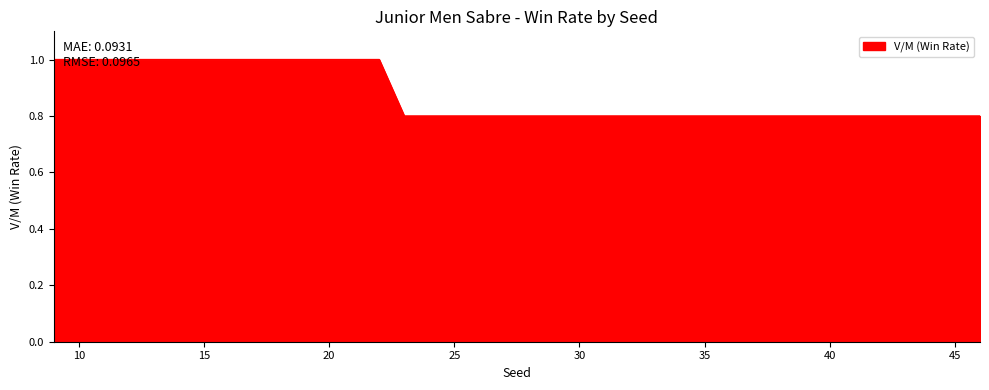

Reading left to right, transcribe all the data shown in this chart.

9=1.0	10=1.0	11=1.0	12=1.0	13=1.0	14=1.0	15=1.0	16=1.0	17=1.0	18=1.0	19=1.0	20=1.0	21=1.0	22=1.0	23=0.8	24=0.8	25=0.8	26=0.8	27=0.8	28=0.8	29=0.8	30=0.8	31=0.8	32=0.8	33=0.8	34=0.8	35=0.8	36=0.8	37=0.8	38=0.8	39=0.8	40=0.8	41=0.8	42=0.8	43=0.8	44=0.8	45=0.8	46=0.8